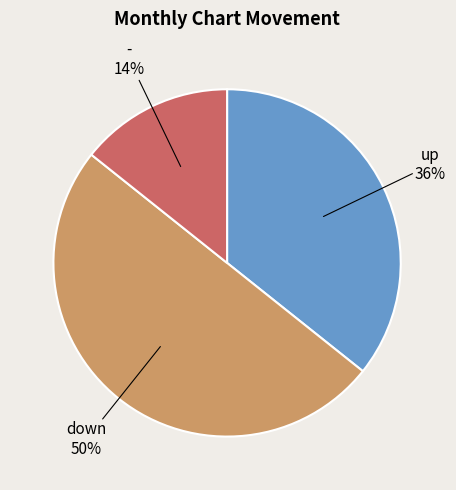

To the nearest percent, what is the difference between the largest and smallest slice percentages?

36%